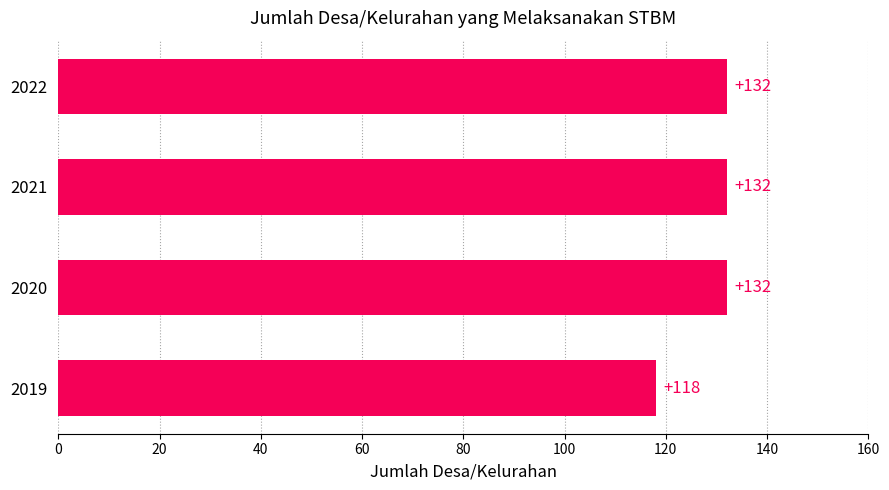

Approximately how many times larger is the value at 2019 compared to 2021?

0.9